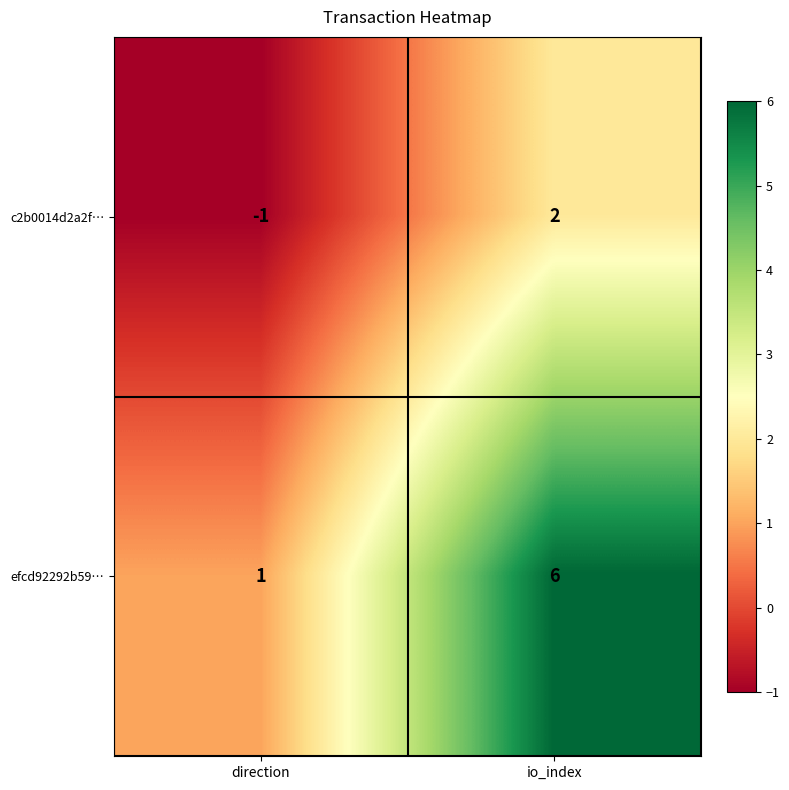

What is the average value of the efcd92292b59… series?

4